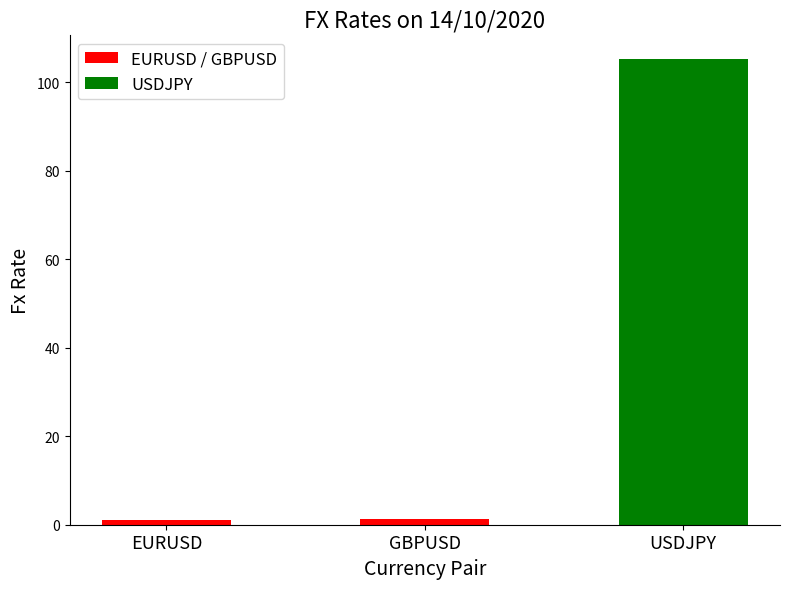

List the labels in order of value, largest first.

USDJPY, GBPUSD, EURUSD